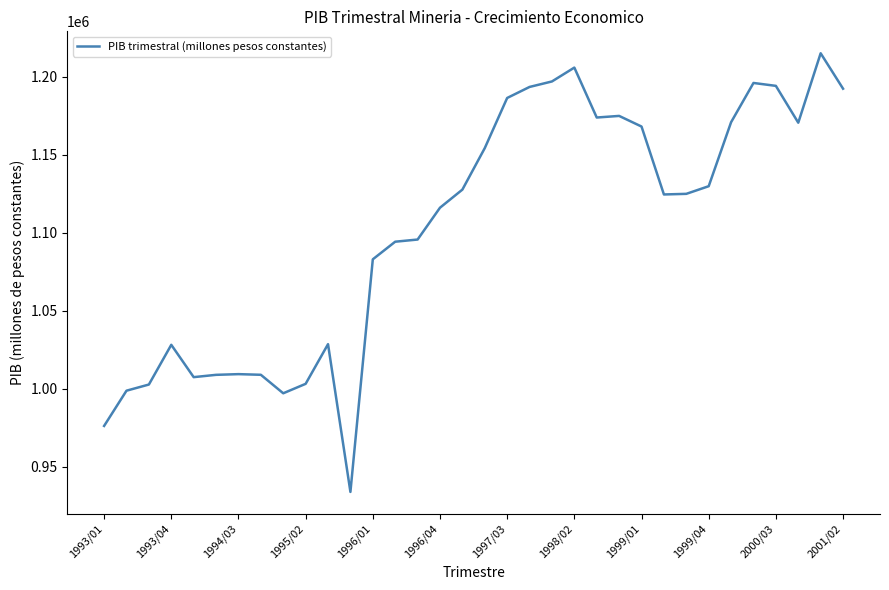

What is the maximum value shown in the chart?

1215100.9